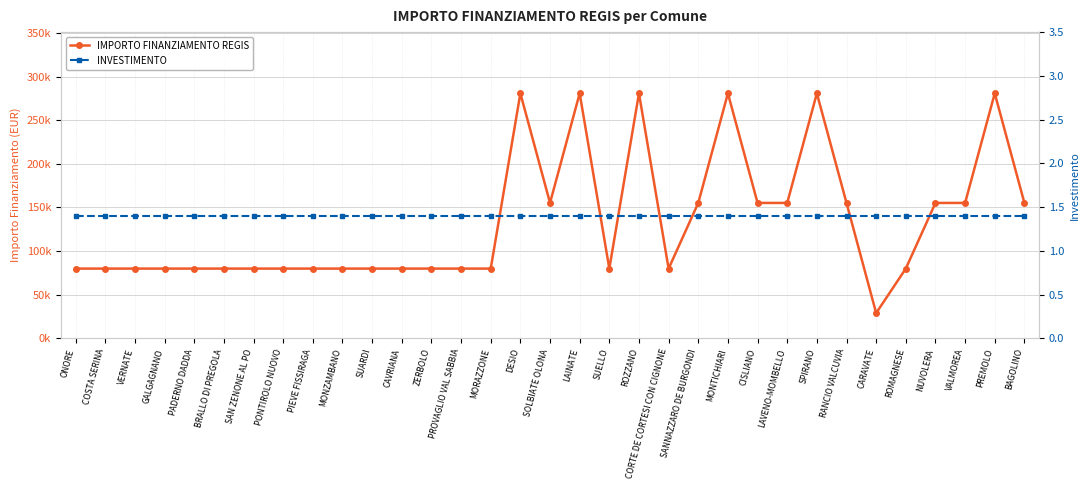

Reading left to right, list all the values displayed in this chart.

IMPORTO FINANZIAMENTO REGIS: ONORE=79922.0	COSTA SERINA=79922.0	VERNATE=79922.0	GALGAGNANO=79922.0	PADERNO DADDA=79922.0	BRALLO DI PREGOLA=79922.0	SAN ZENONE AL PO=79922.0	PONTIROLO NUOVO=79922.0	PIEVE FISSIRAGA=79922.0	MONZAMBANO=79922.0	SUARDI=79922.0	CAVRIANA=79922.0	ZERBOLO=79922.0	PROVAGLIO VAL SABBIA=79922.0	MORAZZONE=79922.0	DESIO=280932.0	SOLBIATE OLONA=155234.0	LAINATE=280932.0	SUELLO=79922.0	ROZZANO=280932.0	CORTE DE CORTESI CON CIGNONE=79922.0	SANNAZZARO DE BURGONDI=155234.0	MONTICHIARI=280932.0	CISLIANO=155234.0	LAVENO-MOMBELLO=155234.0	SPIRANO=280932.0	RANCIO VALCUVIA=155234.0	CARAVATE=28902.0	ROMAGNESE=79922.0	NUVOLERA=155234.0	VALMOREA=155234.0	PREMOLO=280932.0	BAGOLINO=155234.0
INVESTIMENTO: ONORE=1.4	COSTA SERINA=1.4	VERNATE=1.4	GALGAGNANO=1.4	PADERNO DADDA=1.4	BRALLO DI PREGOLA=1.4	SAN ZENONE AL PO=1.4	PONTIROLO NUOVO=1.4	PIEVE FISSIRAGA=1.4	MONZAMBANO=1.4	SUARDI=1.4	CAVRIANA=1.4	ZERBOLO=1.4	PROVAGLIO VAL SABBIA=1.4	MORAZZONE=1.4	DESIO=1.4	SOLBIATE OLONA=1.4	LAINATE=1.4	SUELLO=1.4	ROZZANO=1.4	CORTE DE CORTESI CON CIGNONE=1.4	SANNAZZARO DE BURGONDI=1.4	MONTICHIARI=1.4	CISLIANO=1.4	LAVENO-MOMBELLO=1.4	SPIRANO=1.4	RANCIO VALCUVIA=1.4	CARAVATE=1.4	ROMAGNESE=1.4	NUVOLERA=1.4	VALMOREA=1.4	PREMOLO=1.4	BAGOLINO=1.4